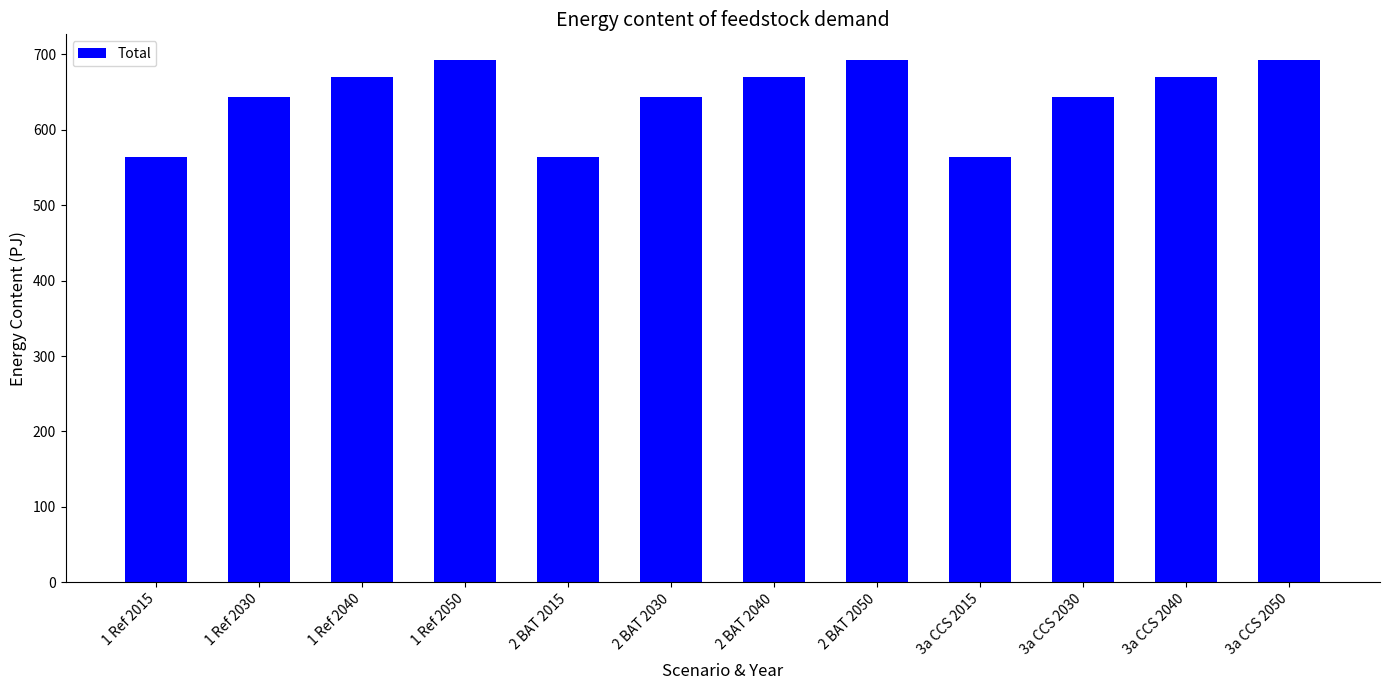

What is the label of the 10th bar from the left?

3a CCS 2030